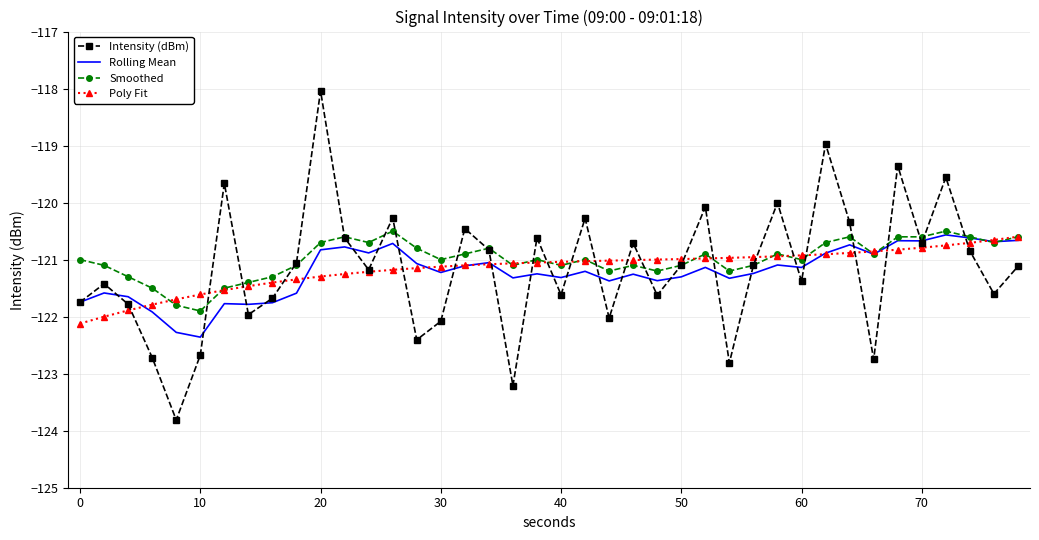

What is the highest value of the Smoothed series?

-120.5